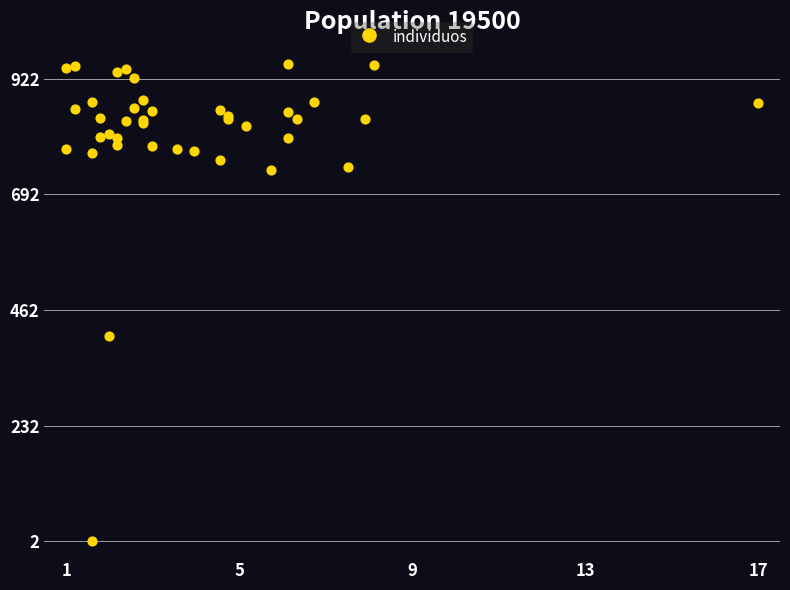

What Y value in the scatter plot is closest to 477?

409.8